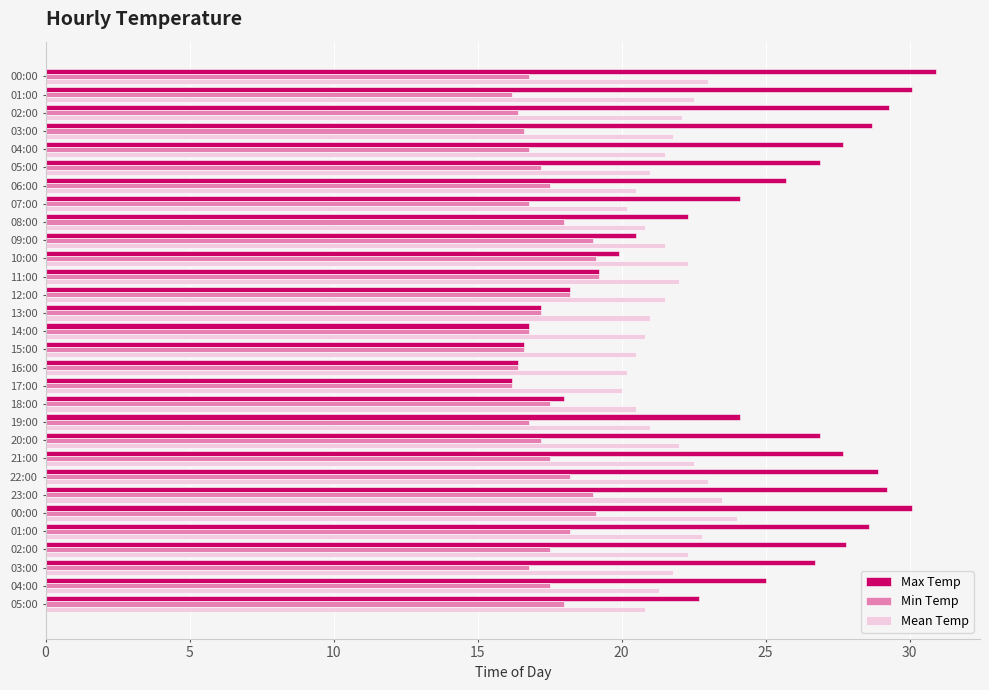

What is the difference between the second highest and second lowest values in the Mean Temp series?

3.3